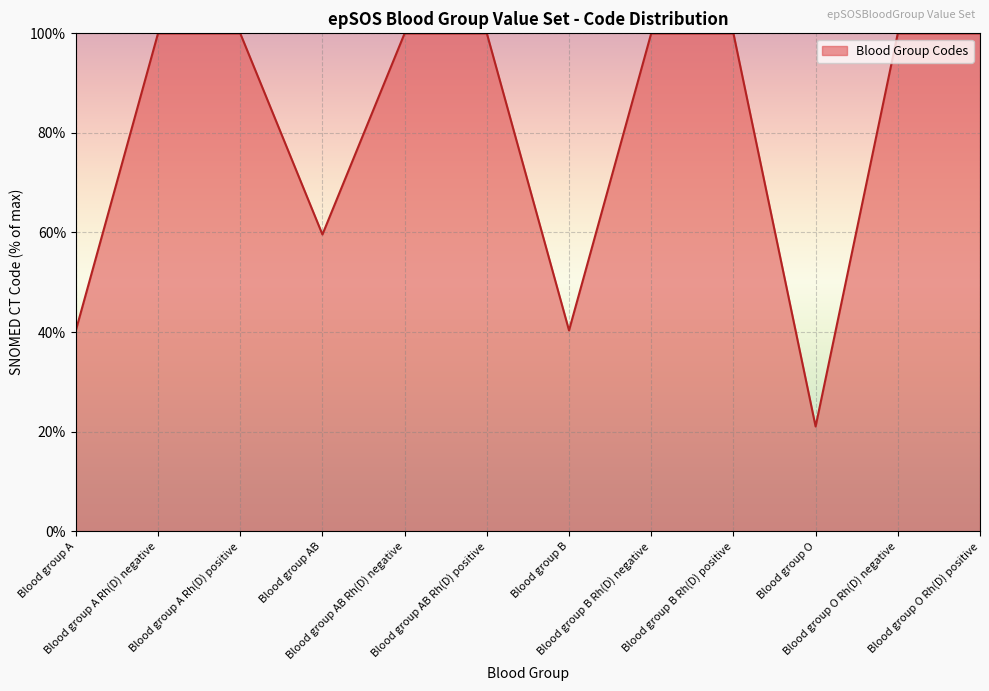

True or false: the data shows 137.1 at Blood group AB Rh(D) negative.

False